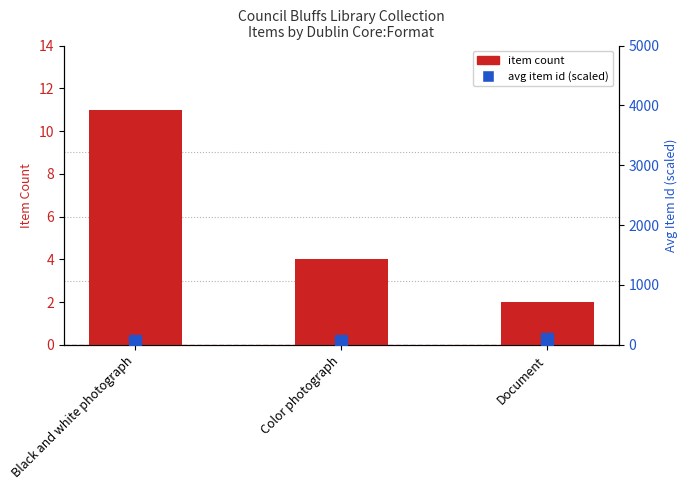

Rank the series by their average value, from lowest to highest.

Item Count, Avg Item Id (scaled)